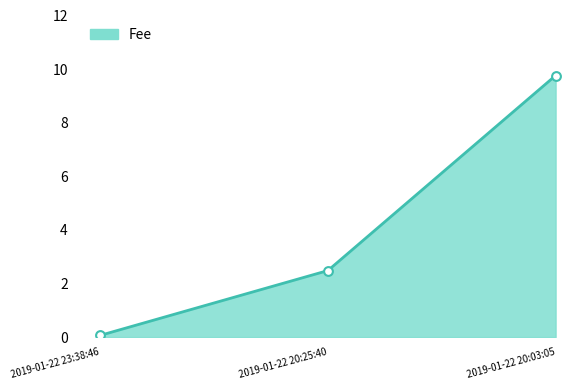

What is the change in value from 2019-01-22 20:25:40 to 2019-01-22 20:03:05?

+7.3